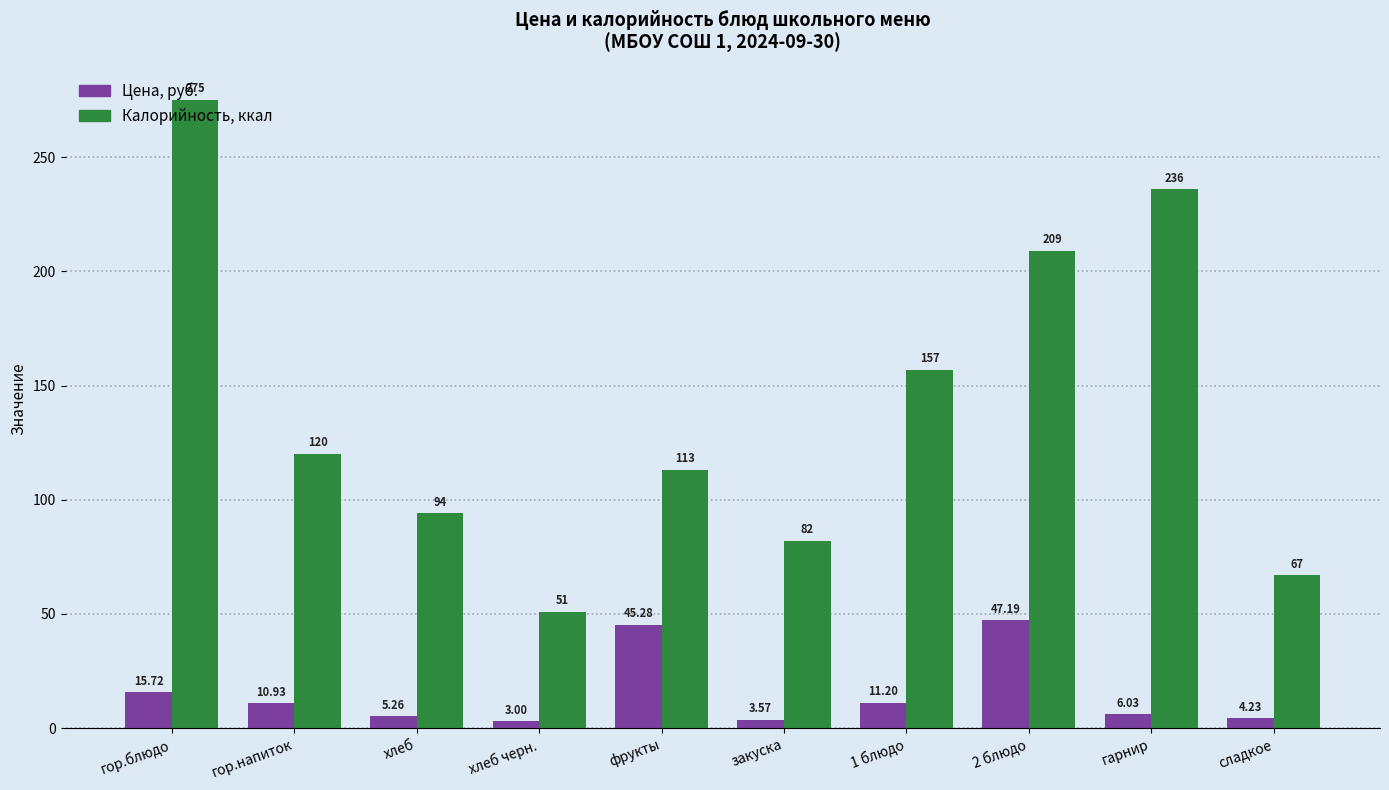

Which series has the largest total across all categories?

Калорийность, ккал